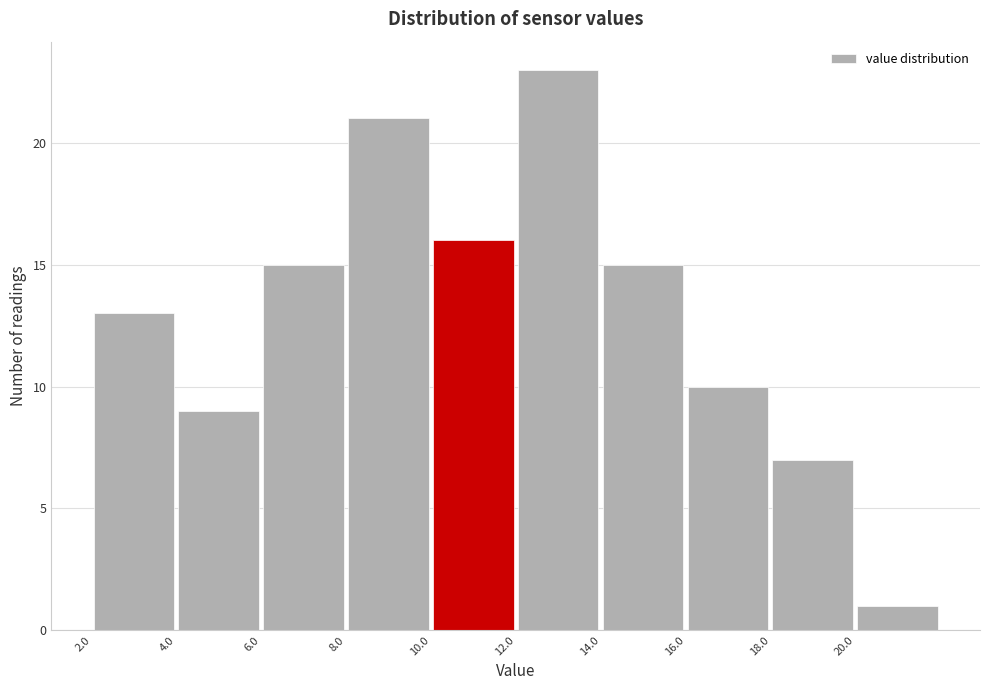

How tall is the bar that spans 12 to 14 on the x-axis? The values are not printed on the chart, so give them approximately, as read against the axis.

23